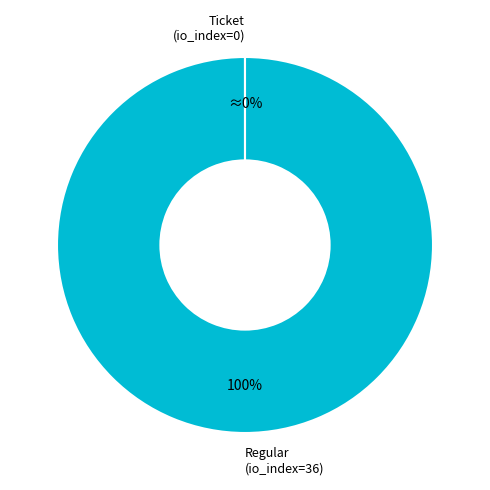

To the nearest percent, what is the average slice percentage?

50%